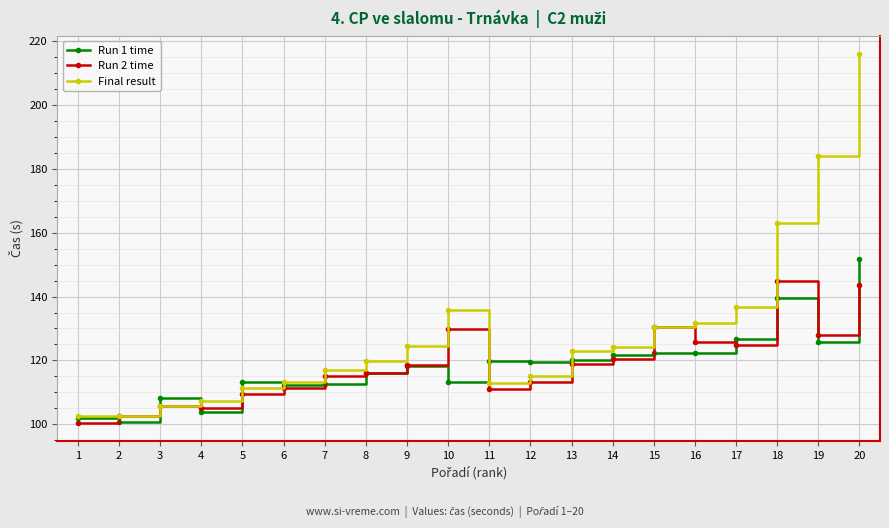

The Run 1 time series shows 167.4 at 7. True or false?

False